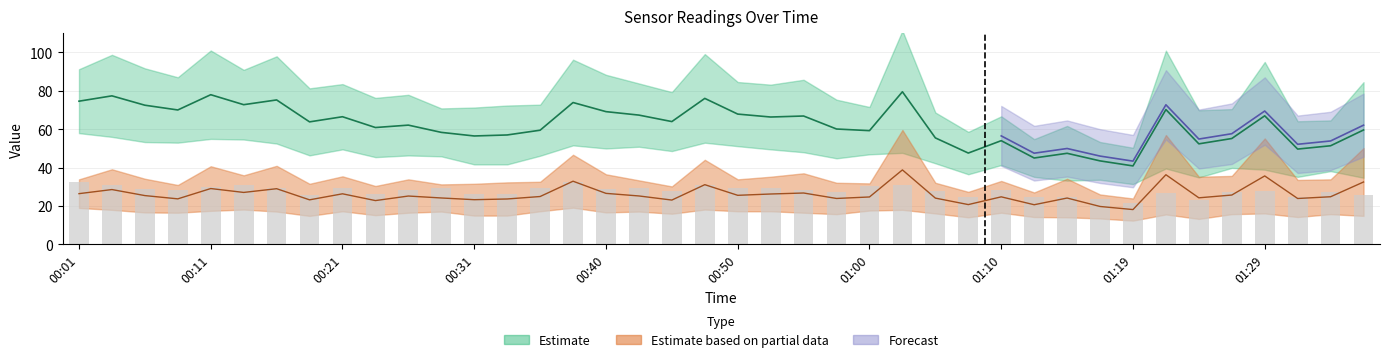

What is the difference between the SDS_P2 values at 01:10 and 01:14?

3.8